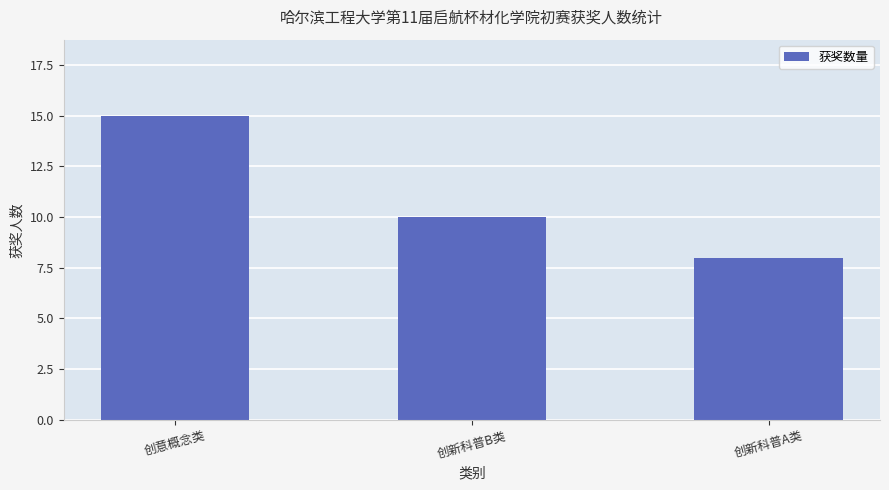

At which label is the value closest to 11?

创新科普B类